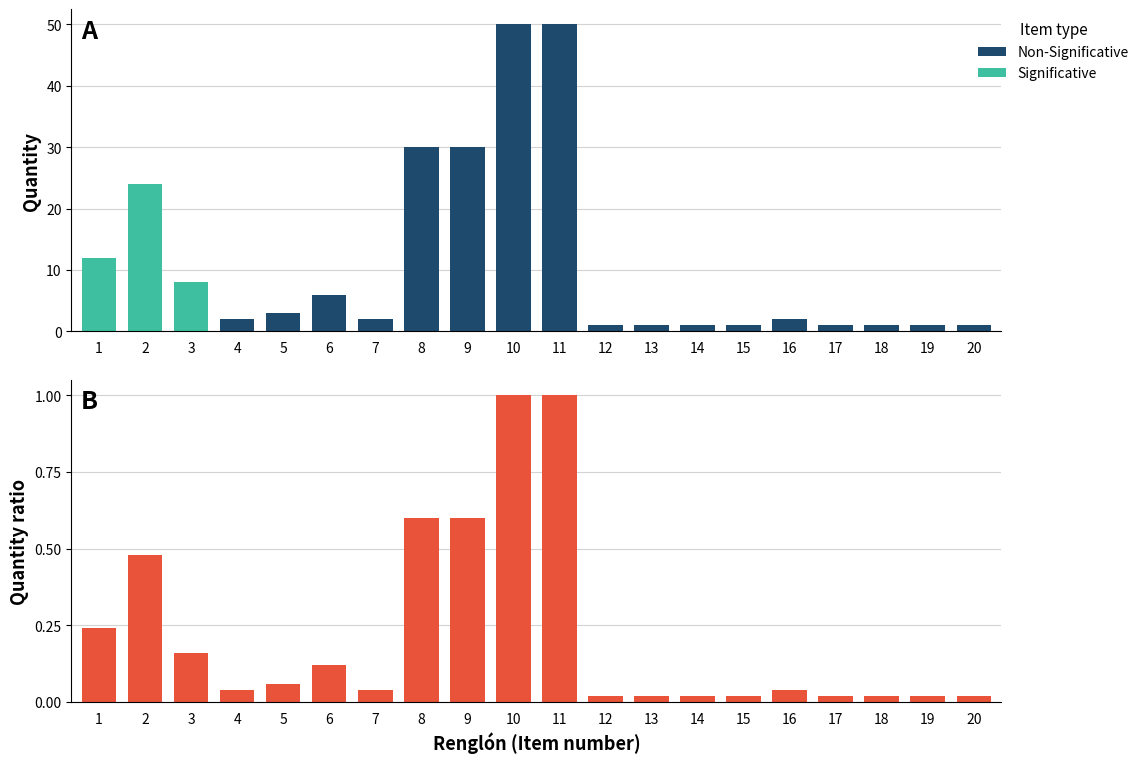

List the labels in order of value, smallest first.

12, 13, 14, 15, 17, 18, 19, 20, 4, 7, 16, 5, 6, 3, 1, 2, 8, 9, 10, 11